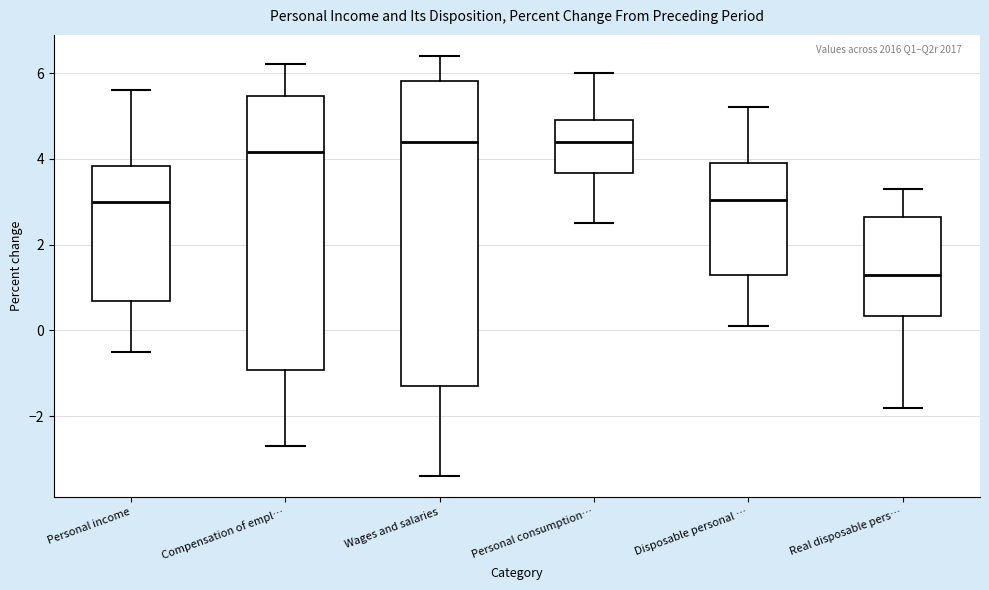

Reading left to right, transcribe this box plot: for each box, give where its median line is, the range the box spans, and where its two whiskers end, as read against the y-axis. The values are not printed on the chart, so give them approximately, as read against the axis.

Personal income: median 3.0, box 0.6 to 3.8, whiskers -0.4 to 5.6
Compensation of empl…: median 4.2, box -1.0 to 5.4, whiskers -2.6 to 6.2
Wages and salaries: median 4.4, box -1.2 to 5.8, whiskers -3.4 to 6.4
Personal consumption…: median 4.4, box 3.6 to 5.0, whiskers 2.6 to 6.0
Disposable personal …: median 3.0, box 1.4 to 4.0, whiskers 0.2 to 5.2
Real disposable pers…: median 1.4, box 0.4 to 2.6, whiskers -1.8 to 3.4